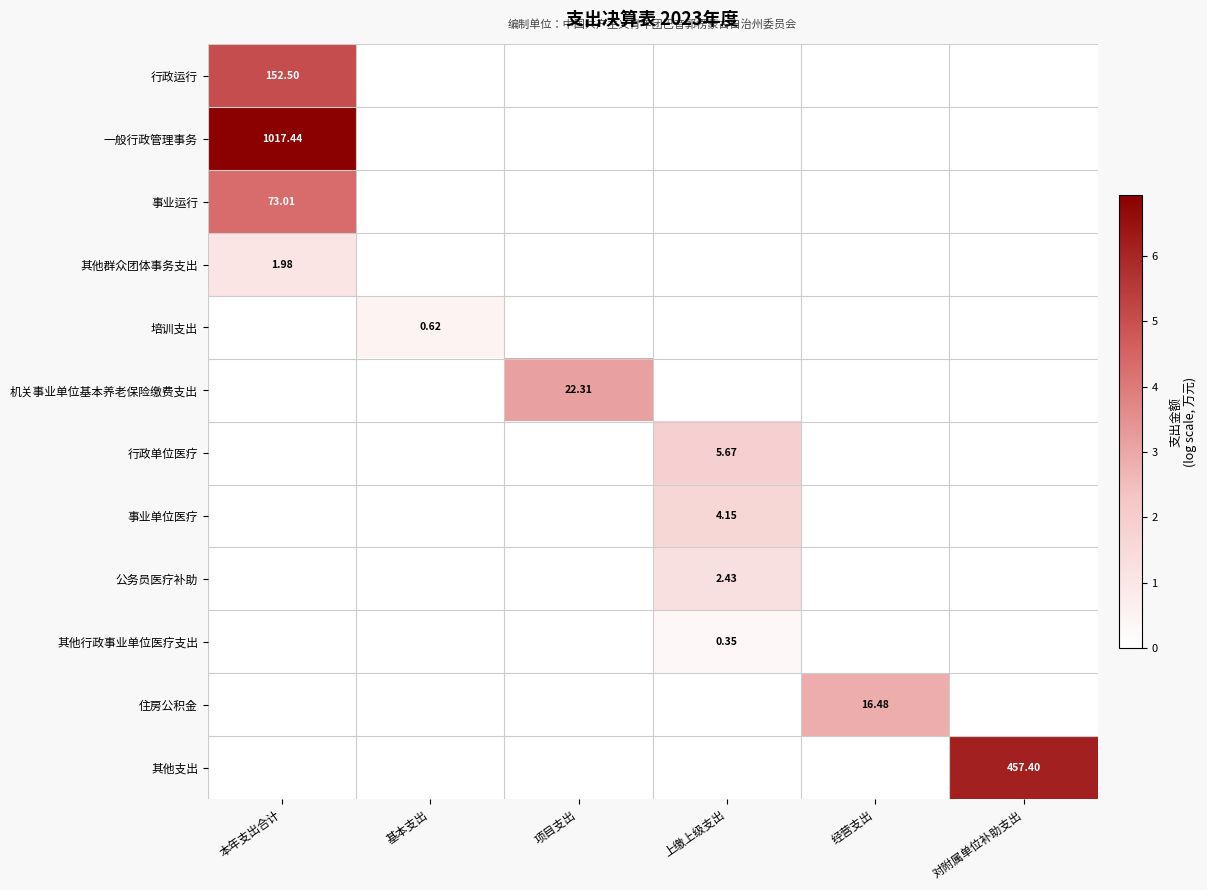

The 行政运行 series shows -1.8 at 上缴上级支出. True or false?

False